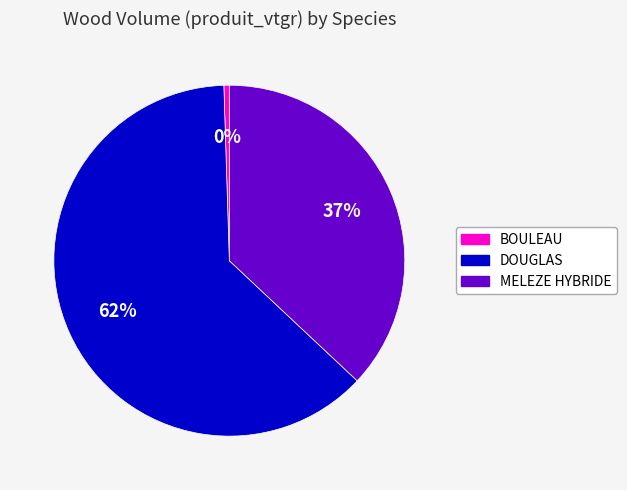

To the nearest percent, what is the average slice percentage?

33%